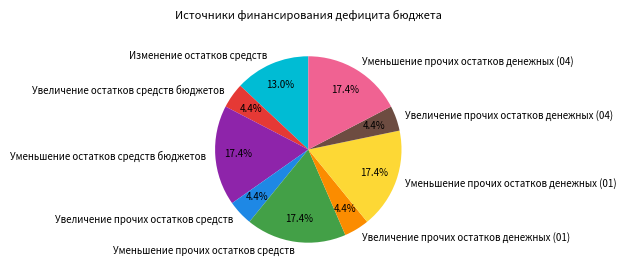

Count the number of slices in the pie.

9